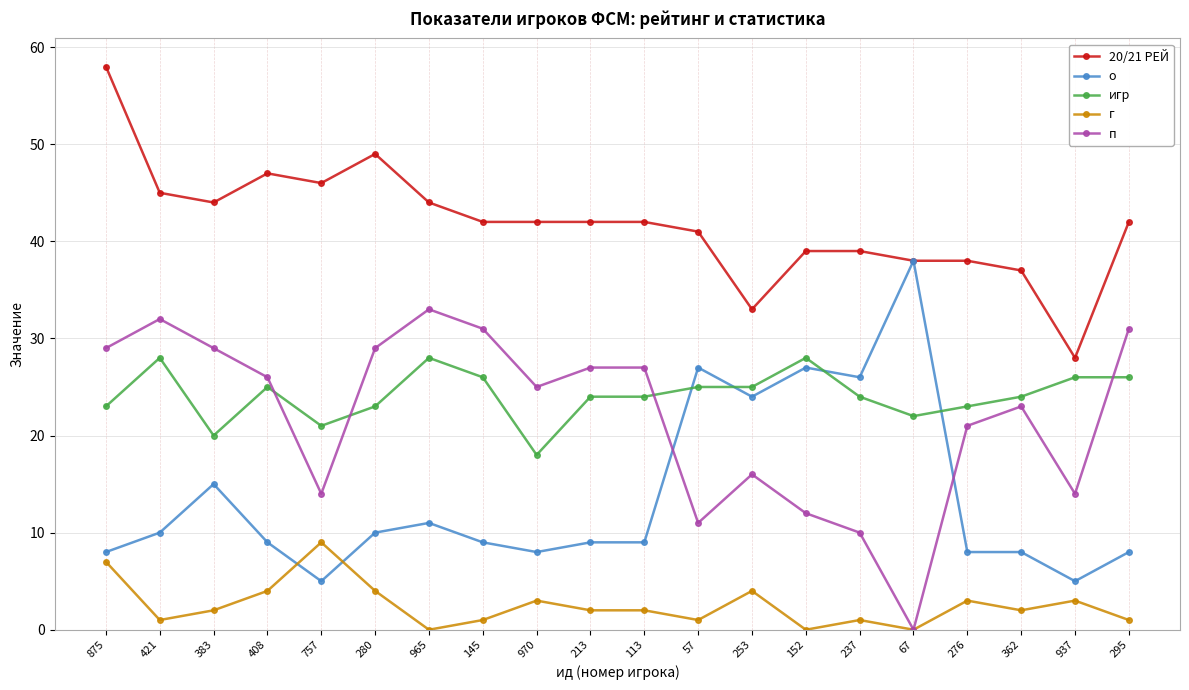

What position from the left is 965?

7